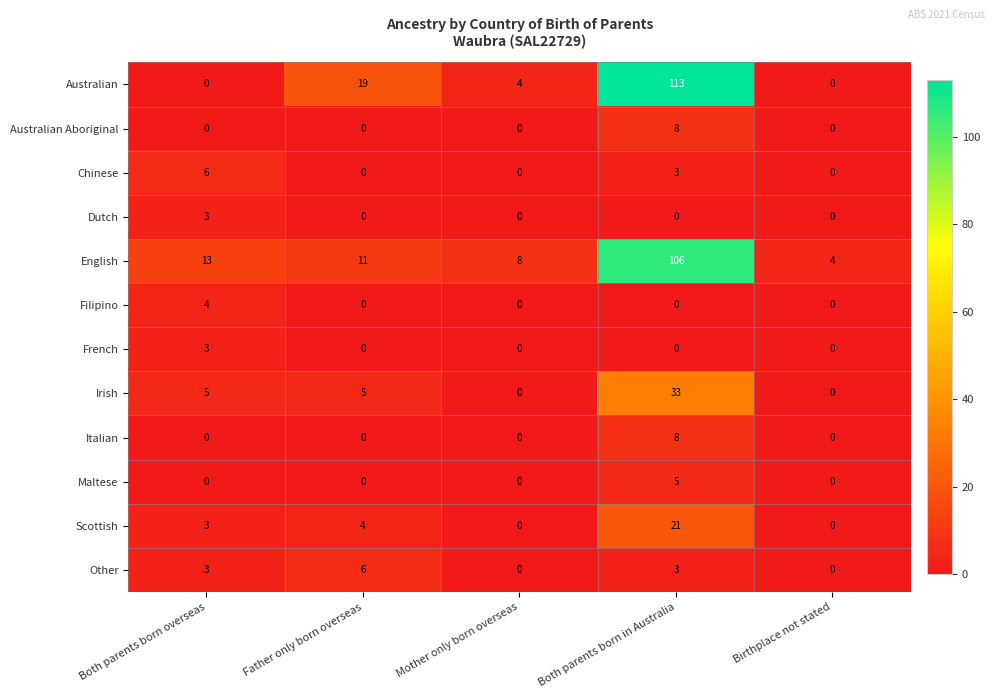

What is the difference between the maximum and minimum values in the French series?

3